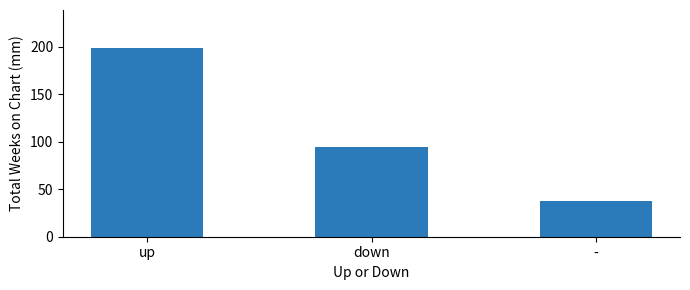

Reading left to right, what are all the values shown in this chart?

up=199	down=94	-=38